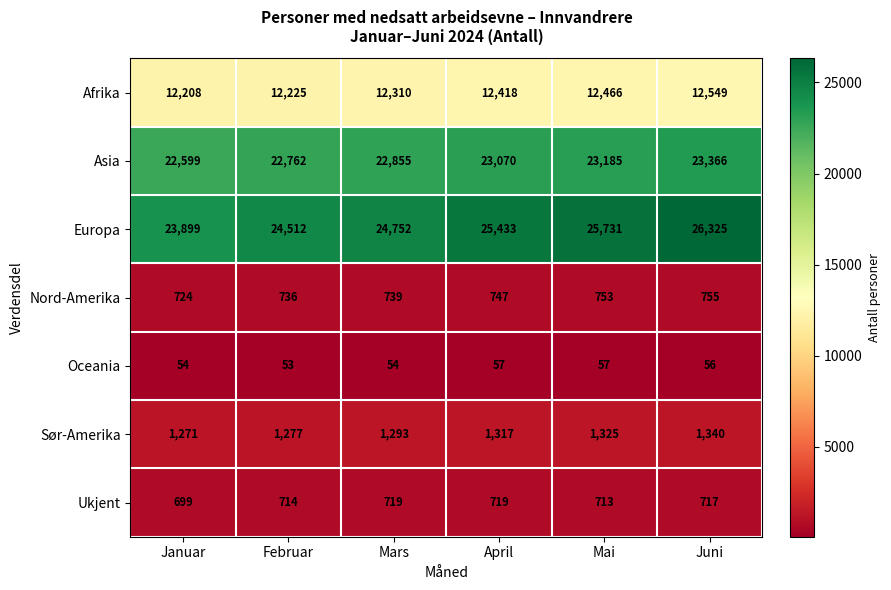

Which series changed the most between Januar and Mars?

Europa